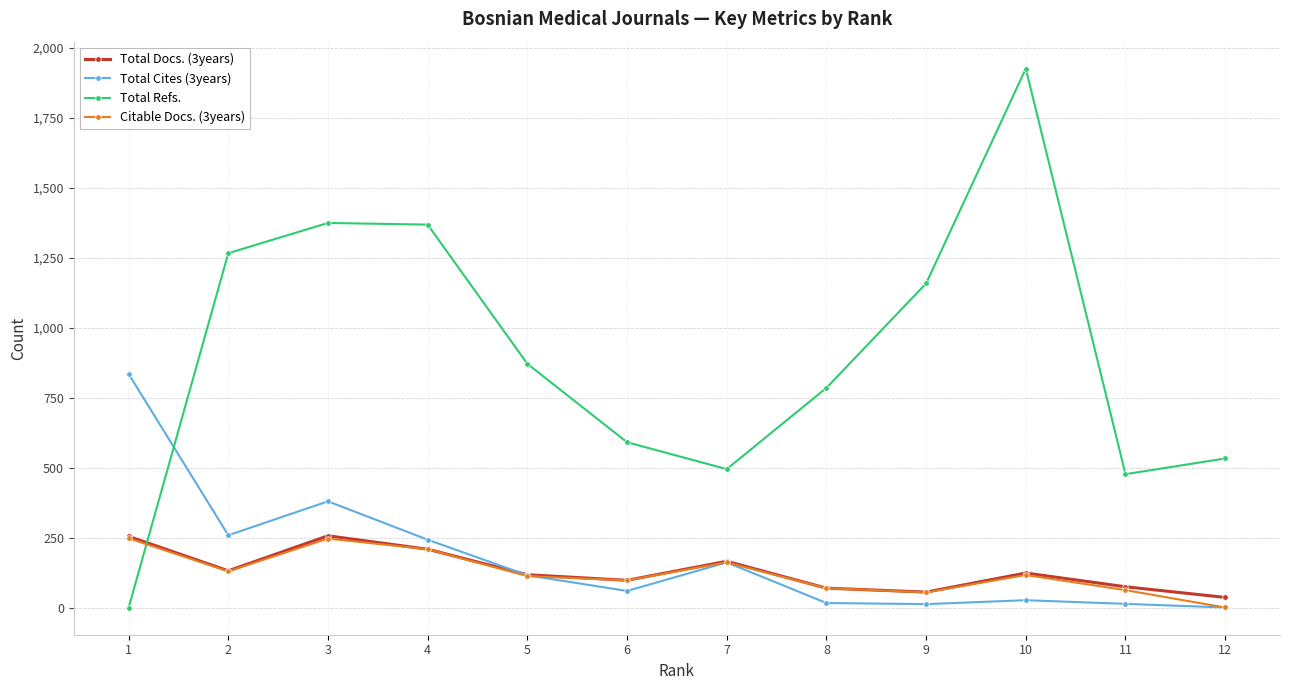

True or false: Total Refs. has a value of 2247 at 2.

False